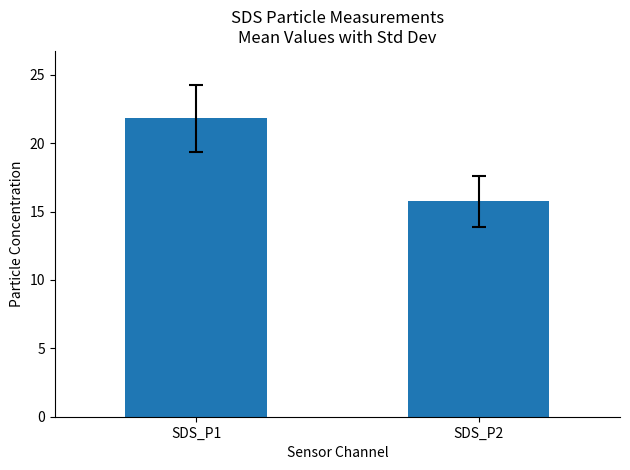

What is the value of the 1st bar from the left?

21.8